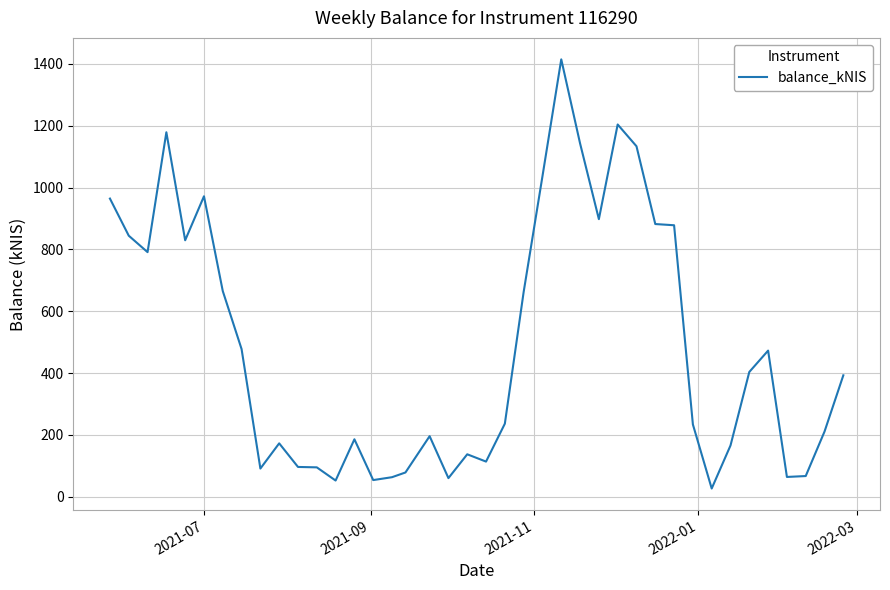

What is the maximum value shown in the chart?

1414.7